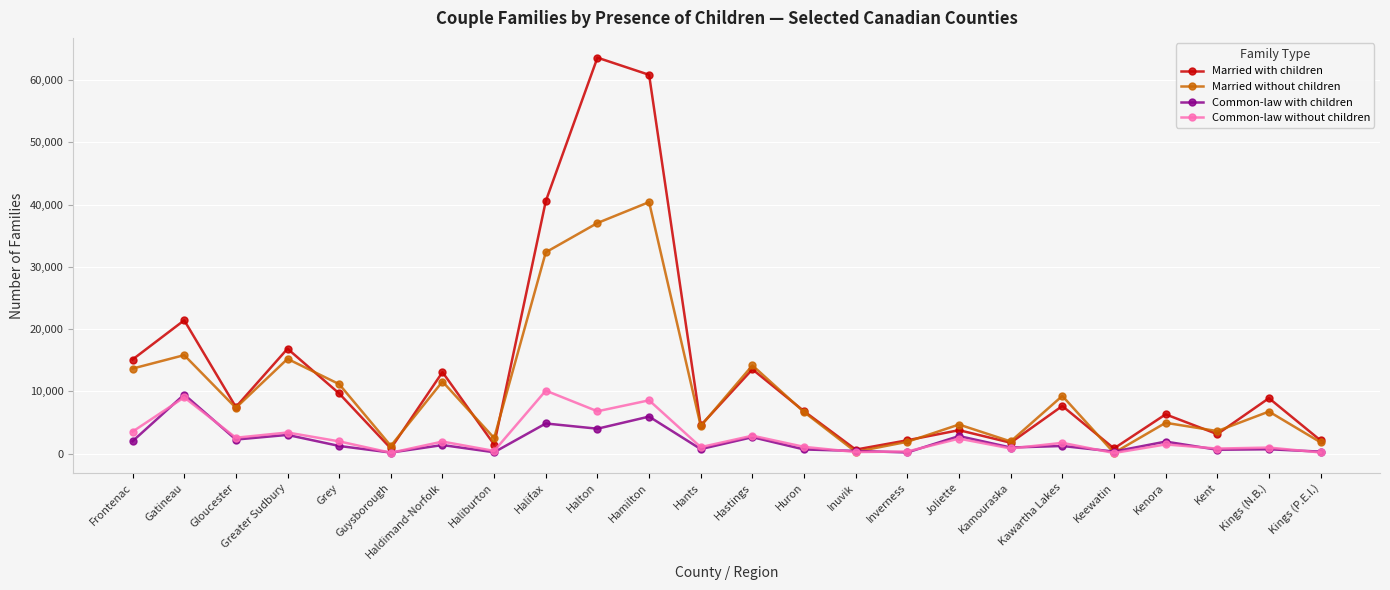

Where is Married without children nearest to the value 20255?

Gatineau